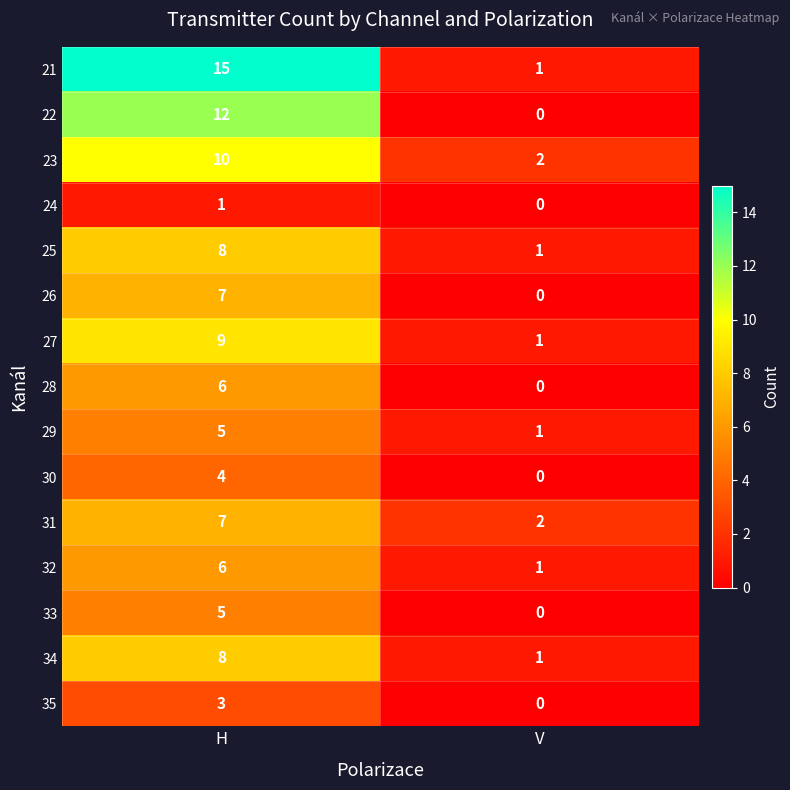

Reading right to left, transcribe all the data shown in this chart.

21: V=1	H=15
22: V=0	H=12
23: V=2	H=10
24: V=0	H=1
25: V=1	H=8
26: V=0	H=7
27: V=1	H=9
28: V=0	H=6
29: V=1	H=5
30: V=0	H=4
31: V=2	H=7
32: V=1	H=6
33: V=0	H=5
34: V=1	H=8
35: V=0	H=3